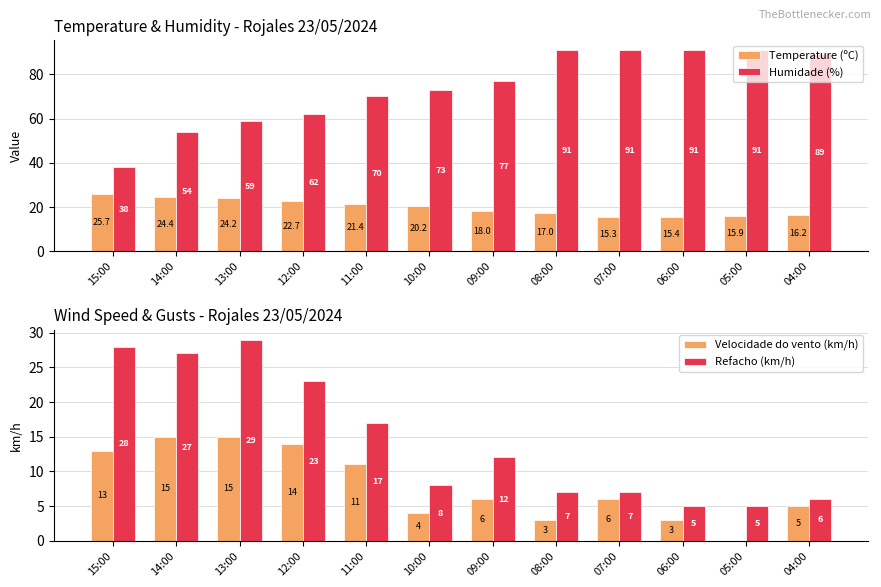

Where does the Humidade (%) series first go above 77?

08:00